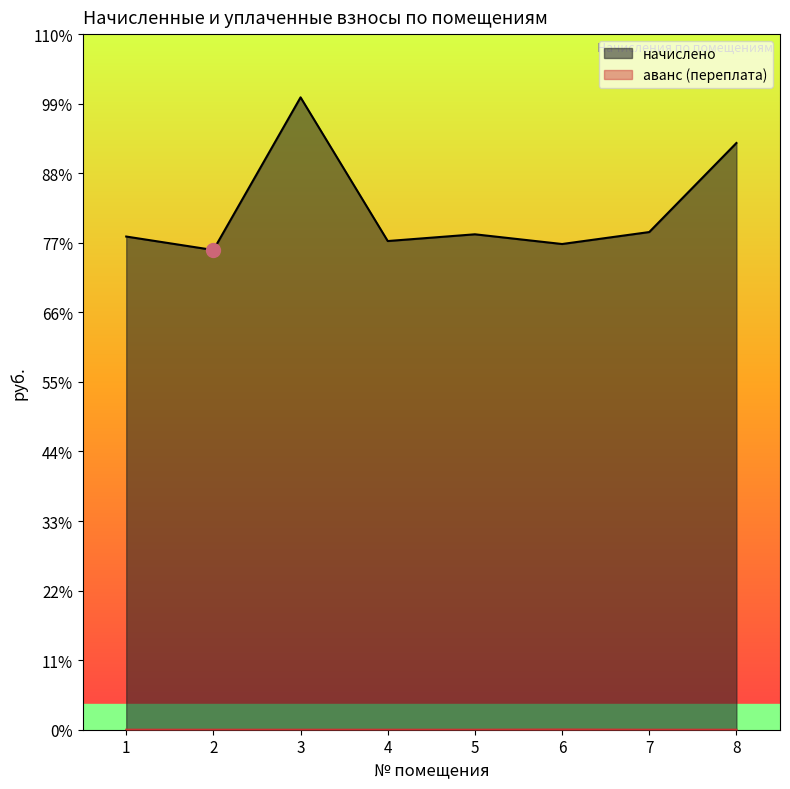

True or false: начислено has more than 1 interior local peaks.

True